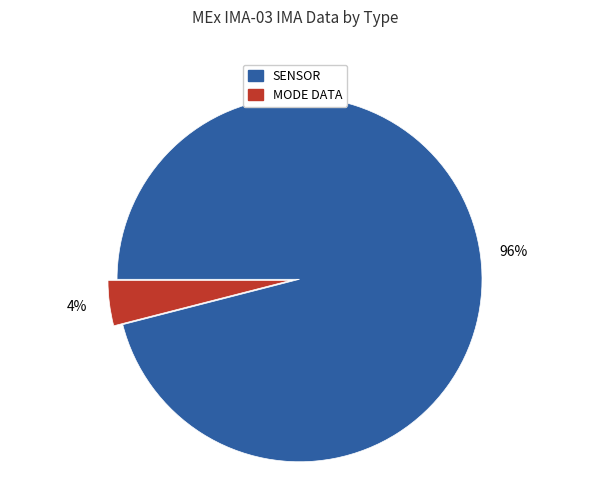

How many slices are in this pie chart?

2